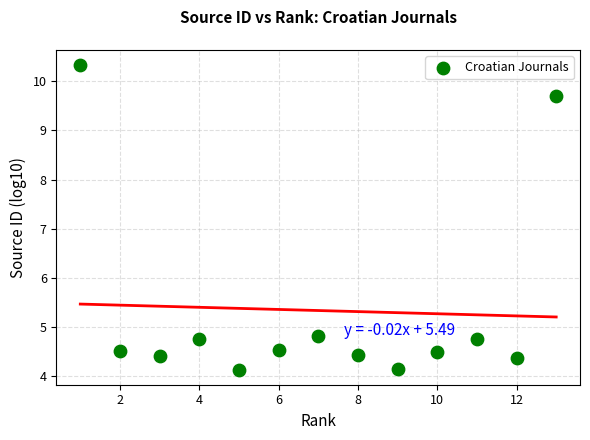

What is the range of Y values (max minus min)?

6.2